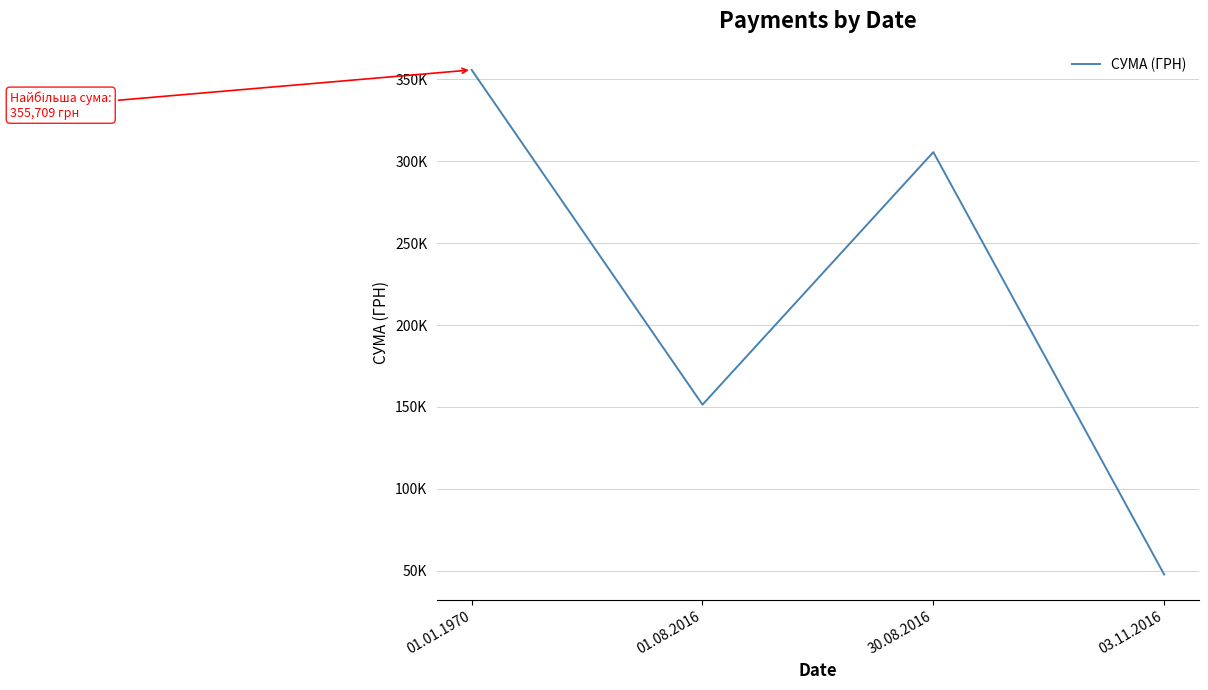

True or false: the data shows 42213.7 at 01.08.2016.

False